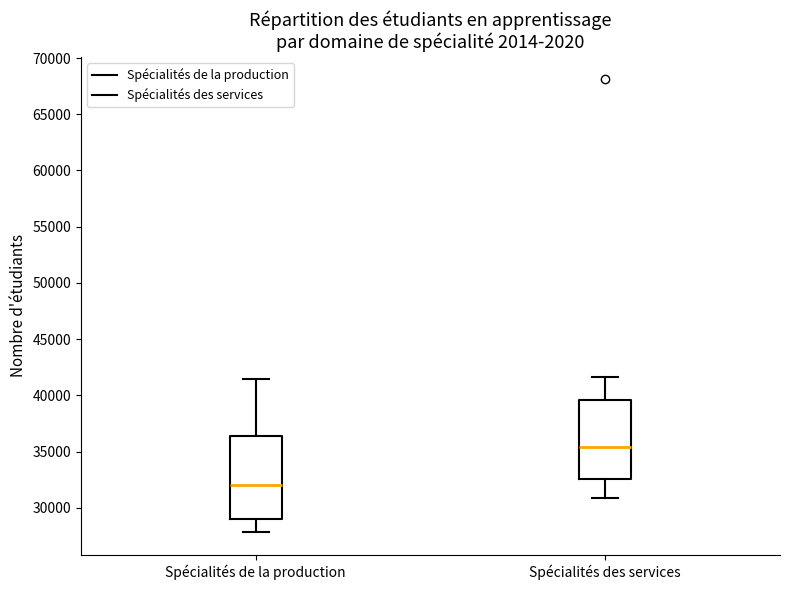

Reading left to right, transcribe this box plot: for each box, give where its median line is, the range the box spans, and where its two whiskers end, as read against the y-axis. The values are not printed on the chart, so give them approximately, as read against the axis.

Spécialités de la production: median 32000, box 29000 to 36500, whiskers 28000 to 41500
Spécialités des services: median 35500, box 32500 to 39500, whiskers 31000 to 41500